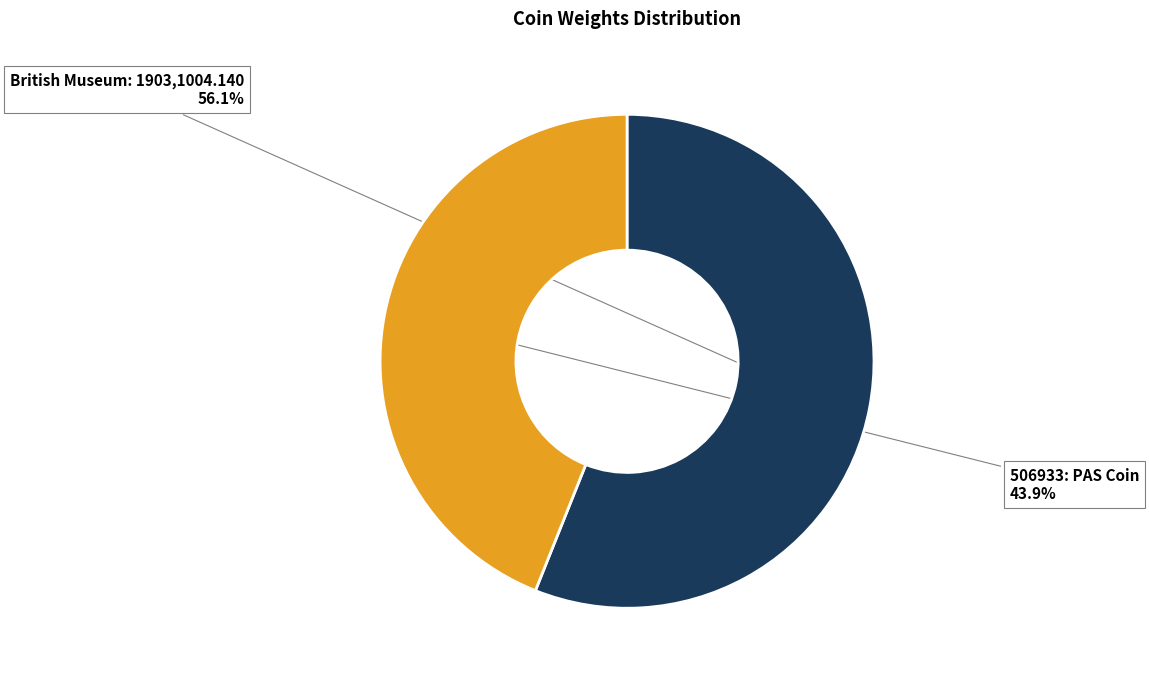

To the nearest percent, what is the average slice percentage?

50%